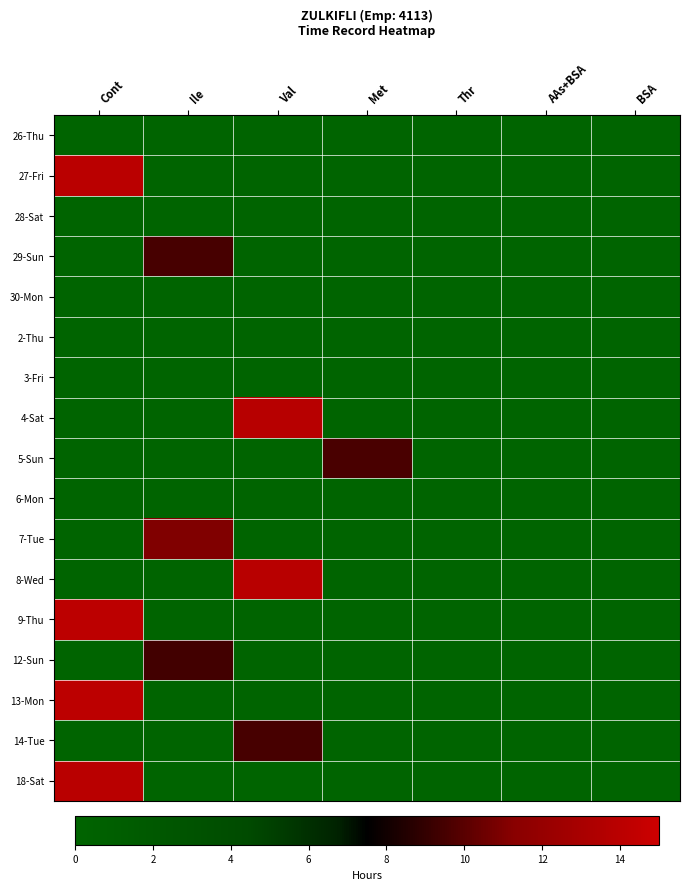

Which label corresponds to the smallest value in the chart?

Cont